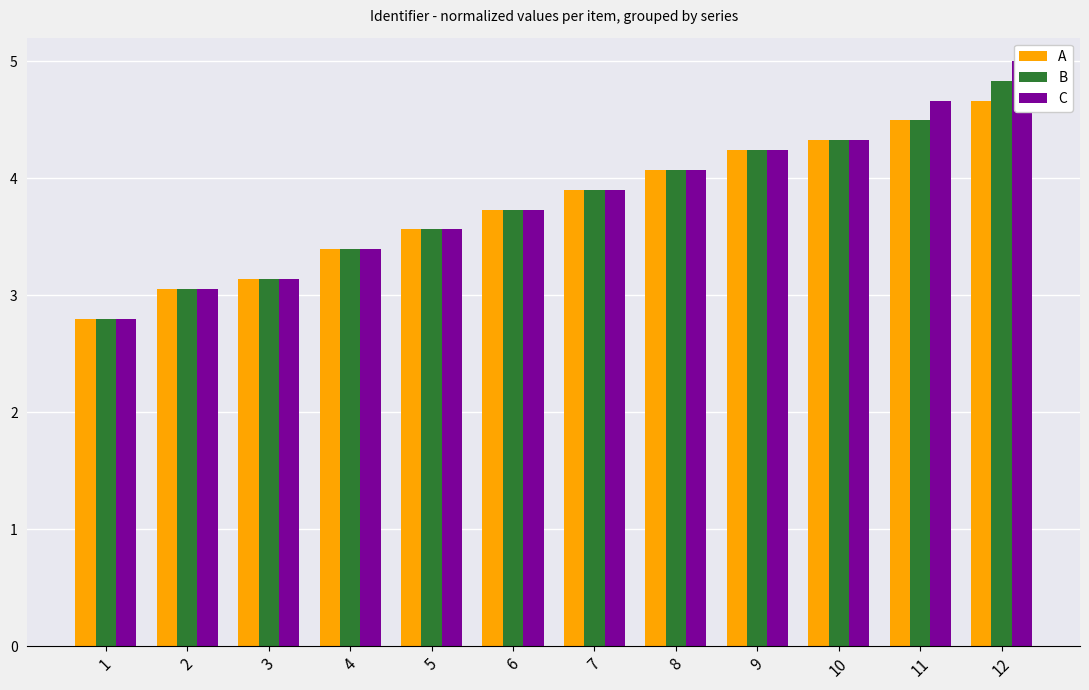

At which label does C reach its minimum?

1